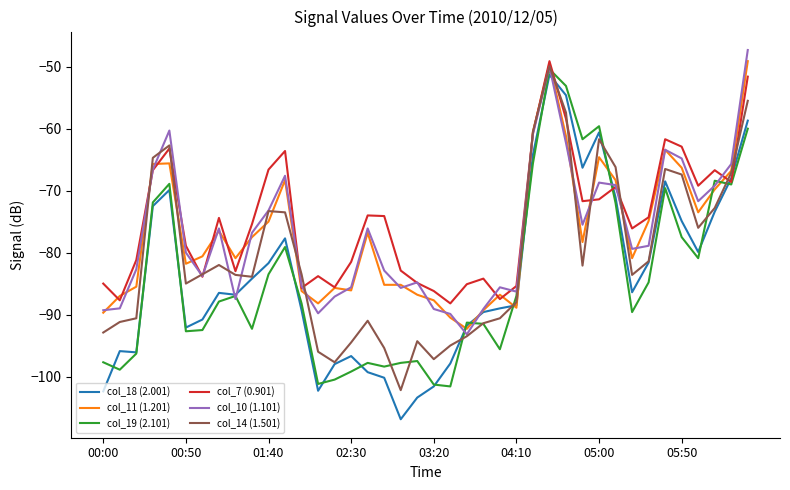

Which series has the largest range (max minus min)?

col_18 (2.001)